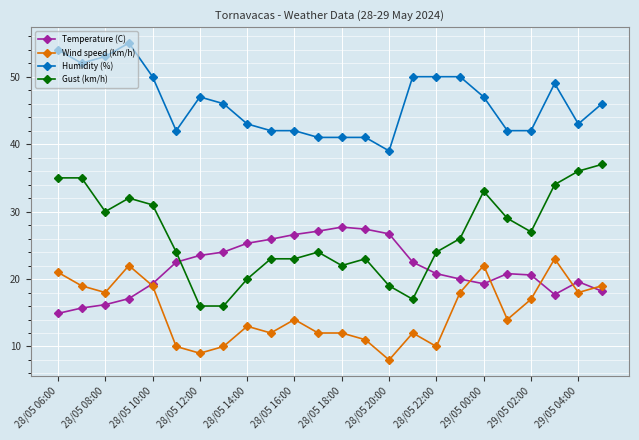

How many values in the Gust (km/h) series are below 26?

12